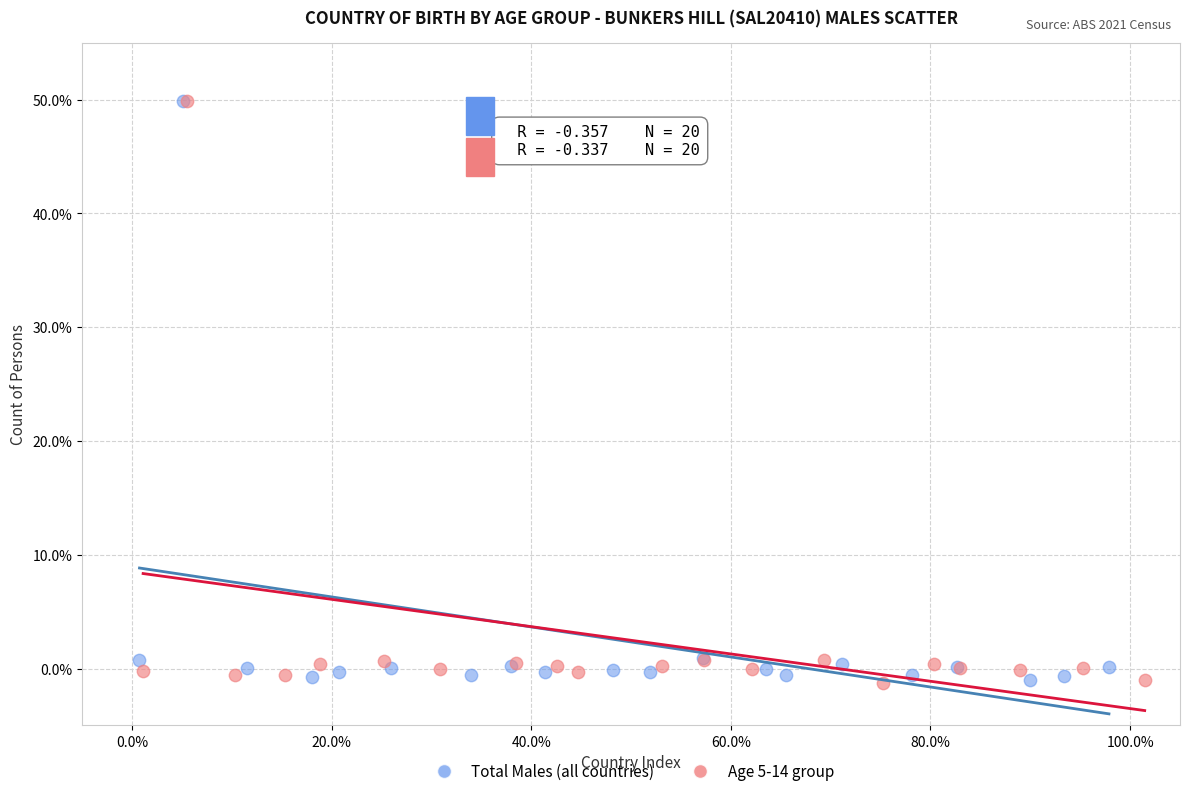

What are all the series names shown in the legend?

Total Males (all countries), Age 5-14 group